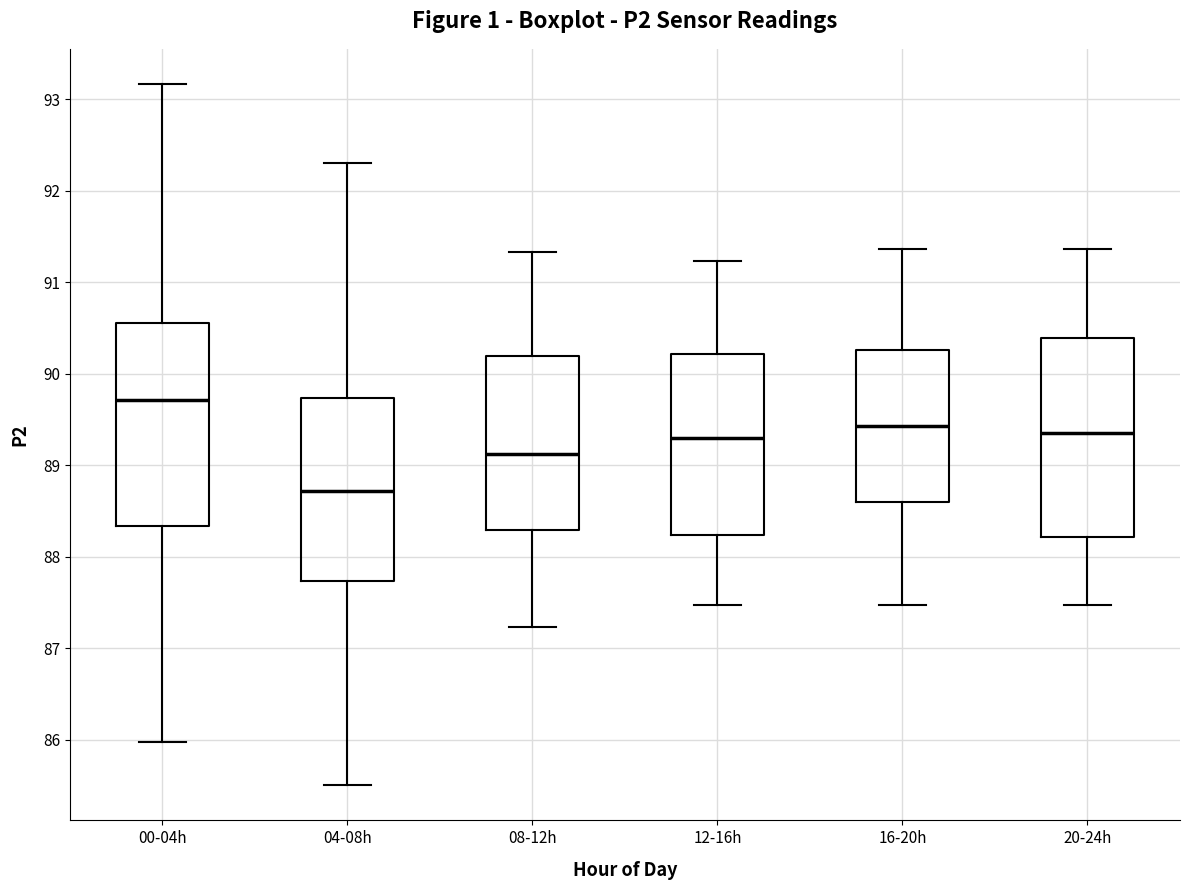

Reading left to right, read every box against the y-axis: the position of its median line, the range the box covers, and the ends of its whiskers. The values are not printed on the chart, so give them approximately, as read against the axis.

00-04h: median 89.7, box 88.3 to 90.6, whiskers 86.0 to 93.2
04-08h: median 88.7, box 87.7 to 89.7, whiskers 85.5 to 92.3
08-12h: median 89.1, box 88.3 to 90.2, whiskers 87.2 to 91.3
12-16h: median 89.3, box 88.2 to 90.2, whiskers 87.5 to 91.2
16-20h: median 89.4, box 88.6 to 90.3, whiskers 87.5 to 91.4
20-24h: median 89.4, box 88.2 to 90.4, whiskers 87.5 to 91.4